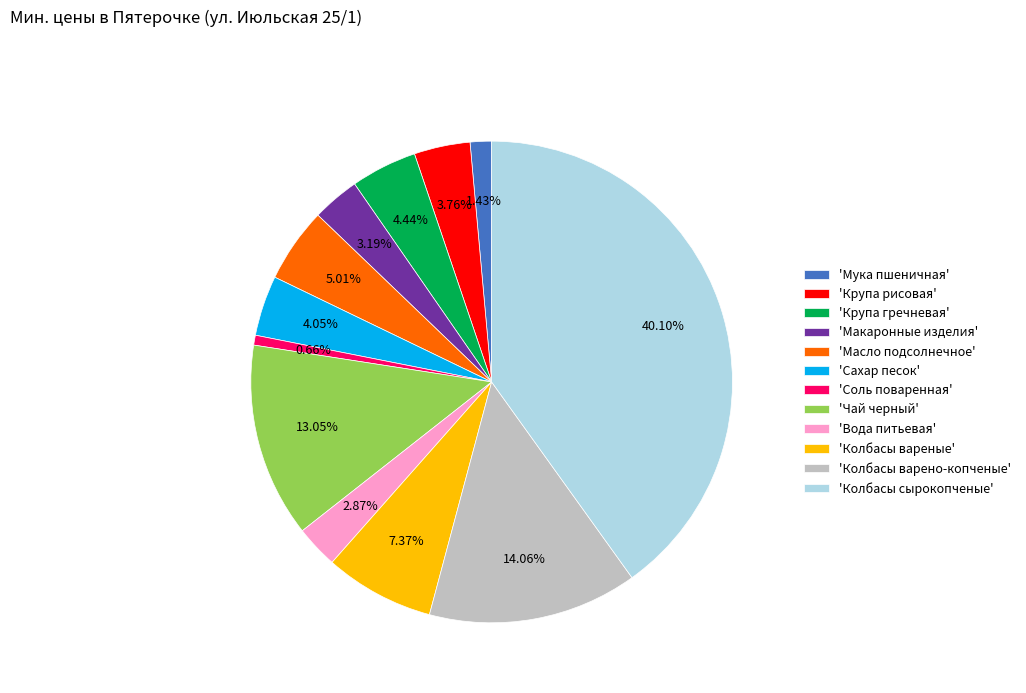

Does any single category account for the majority?

No